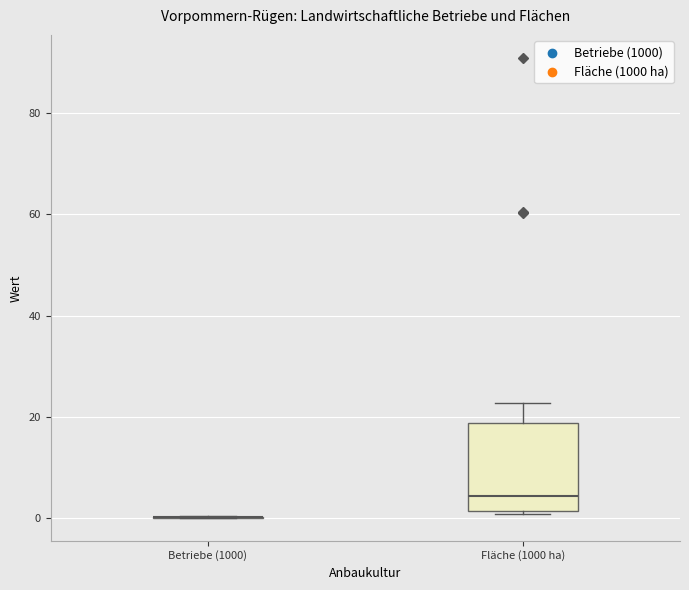

Which box is the tallest, from its lower edge to its upper edge?

Fläche (1000 ha)